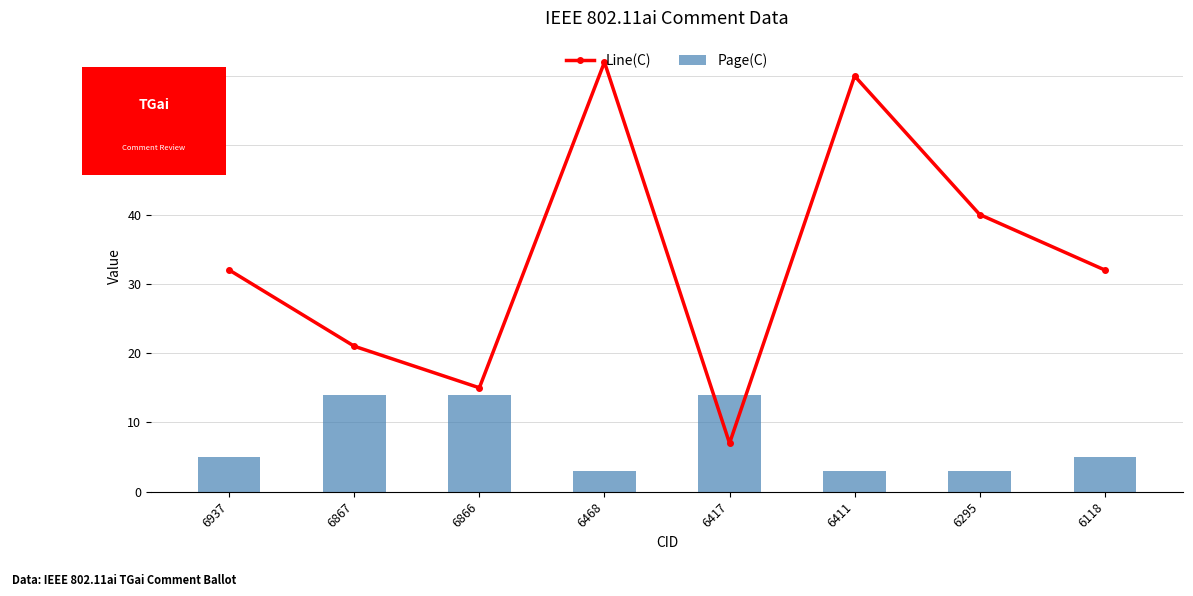

What is the sum of all Page(C) values?

61